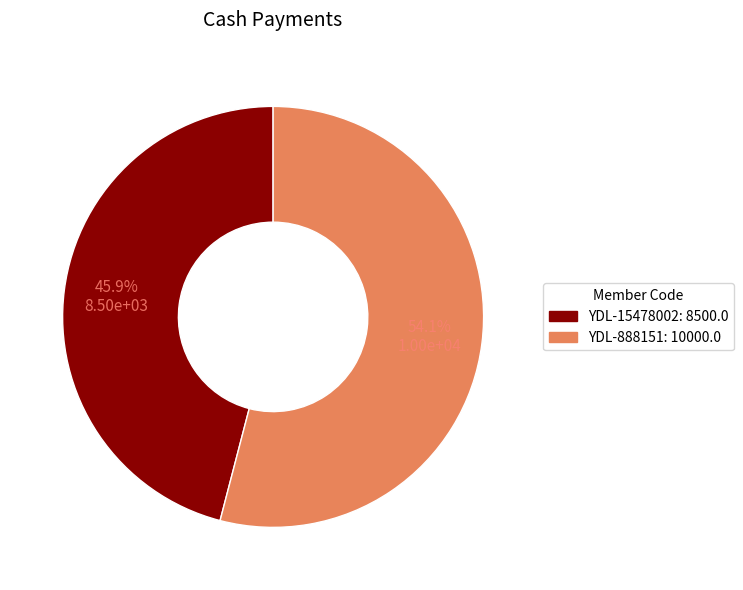

Is there any slice that represents more than half of the pie?

Yes